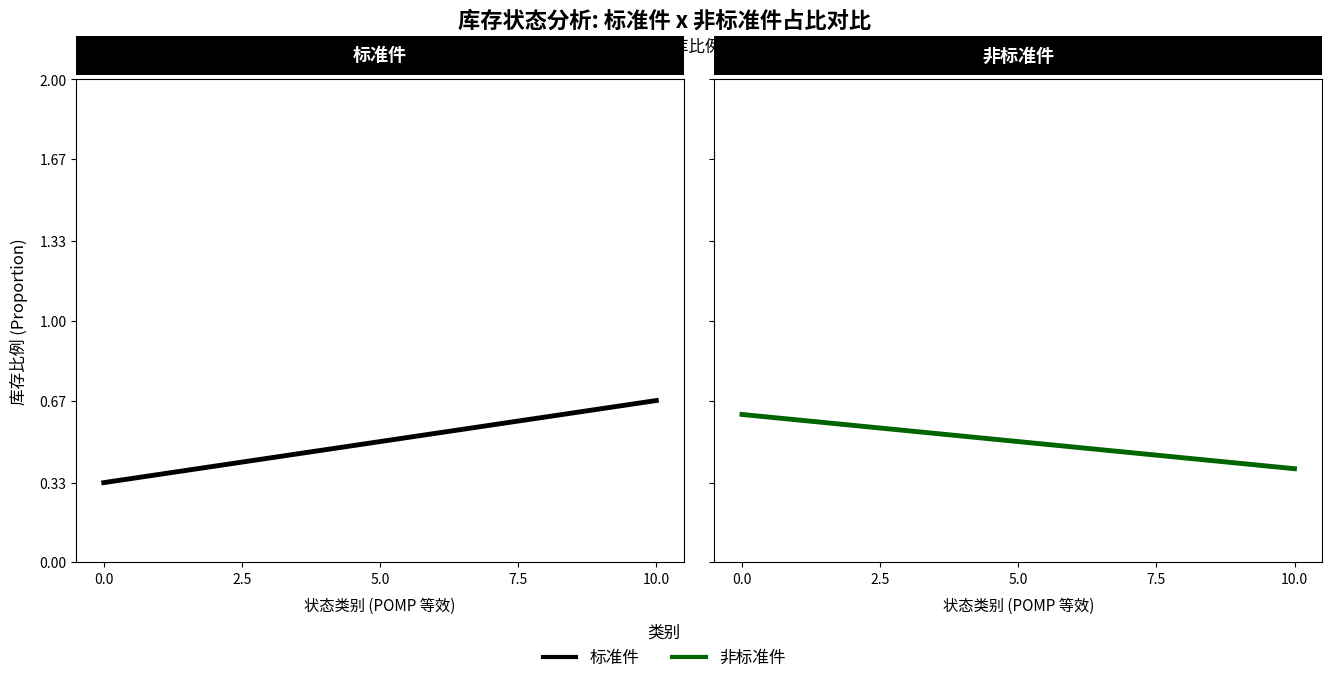

How many lines are shown in the chart?

2